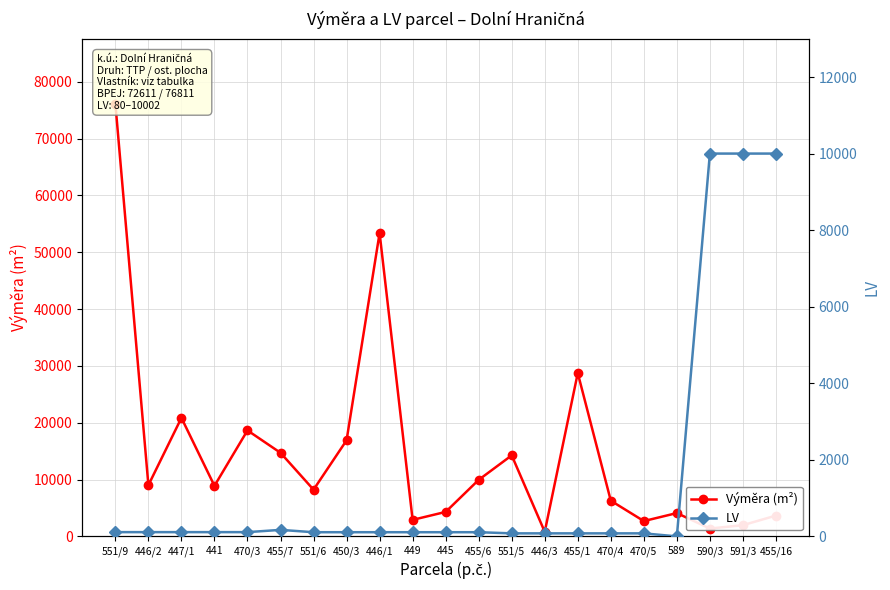

Does the chart display data point markers on the line(s)?

Yes